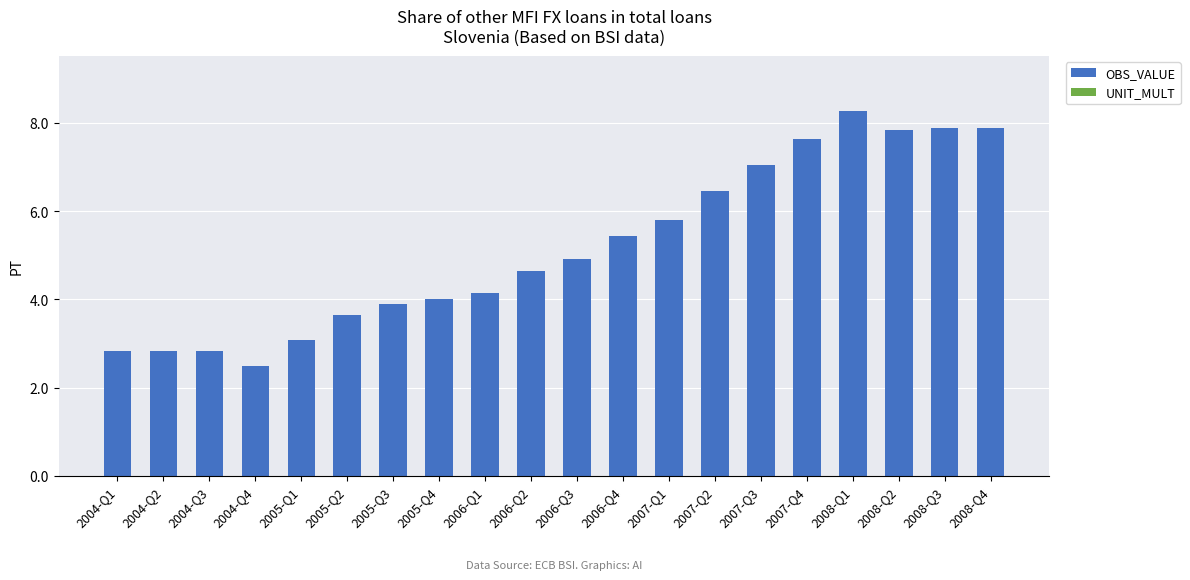

How many bars are there in total?

20